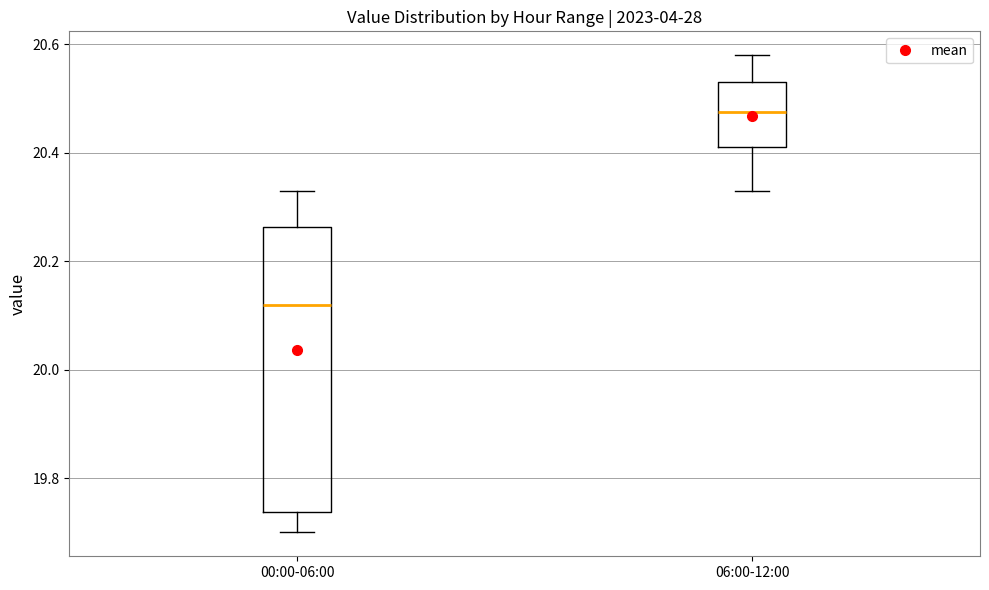

Which box is the tallest, from its lower edge to its upper edge?

00:00-06:00